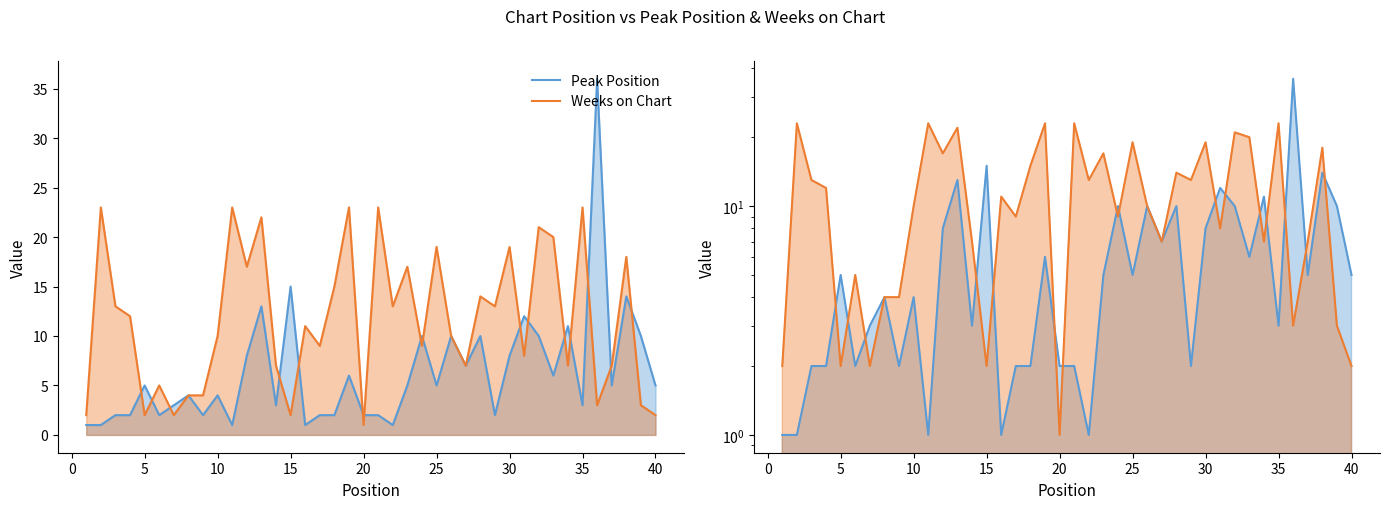

What is the difference between the maximum and minimum values in the Peak Position series?

35